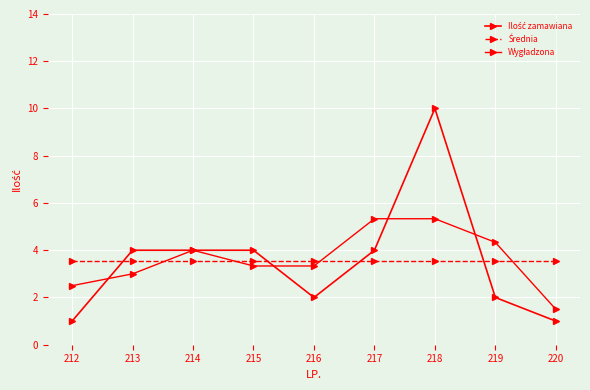

Reading left to right, what are all the values shown in this chart?

Ilość zamawiana: 1.0	4.0	4.0	4.0	2.0	4.0	10.0	2.0	1.0
Średnia: 3.6	3.6	3.6	3.6	3.6	3.6	3.6	3.6	3.6
Wygładzona: 2.5	3.0	4.0	3.3	3.3	5.3	5.3	4.3	1.5